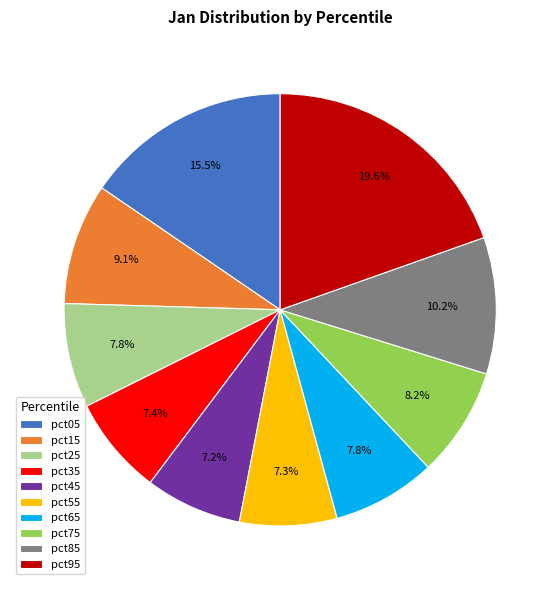

Does pct25 represent more than half of the total?

No